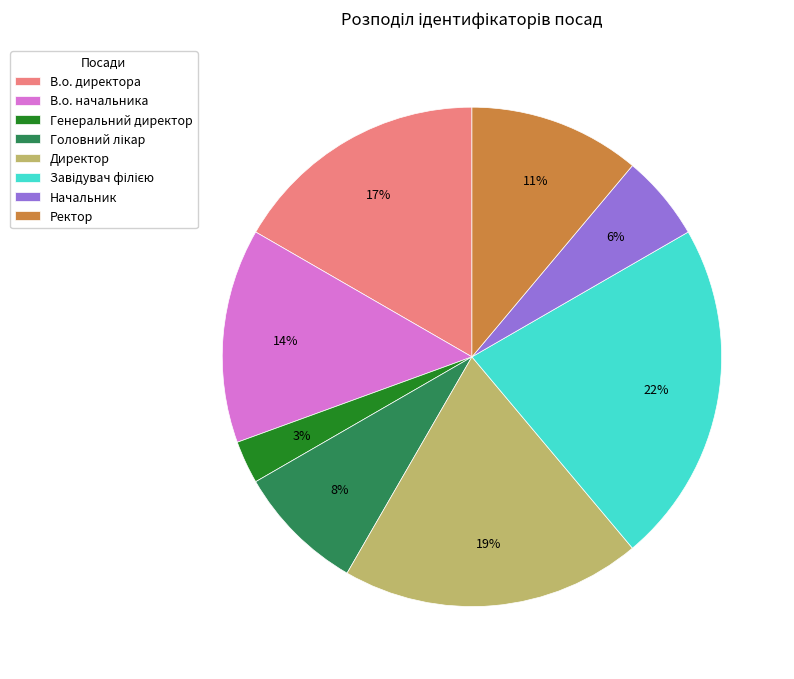

How many slices are in this pie chart?

8